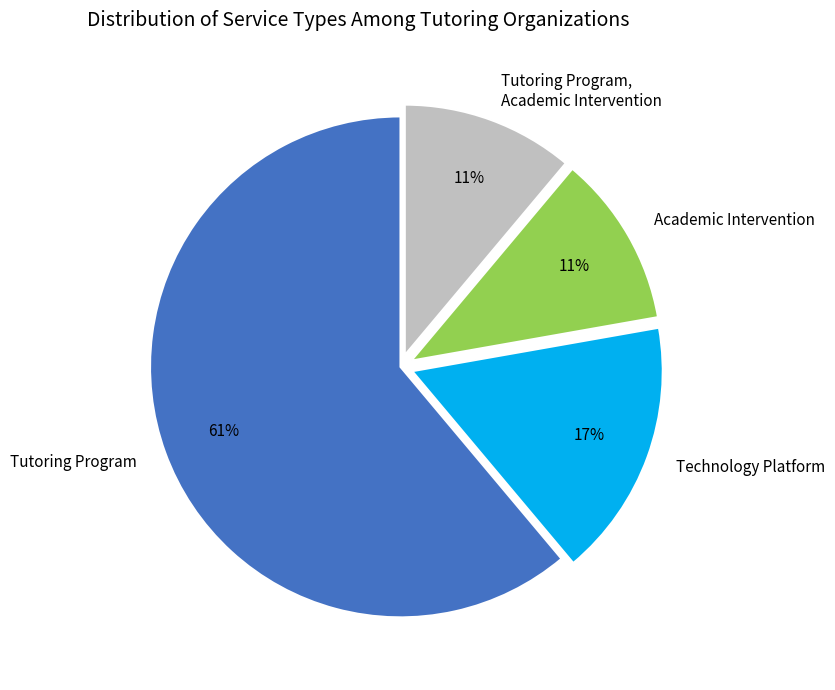

Does any single category account for the majority?

Yes